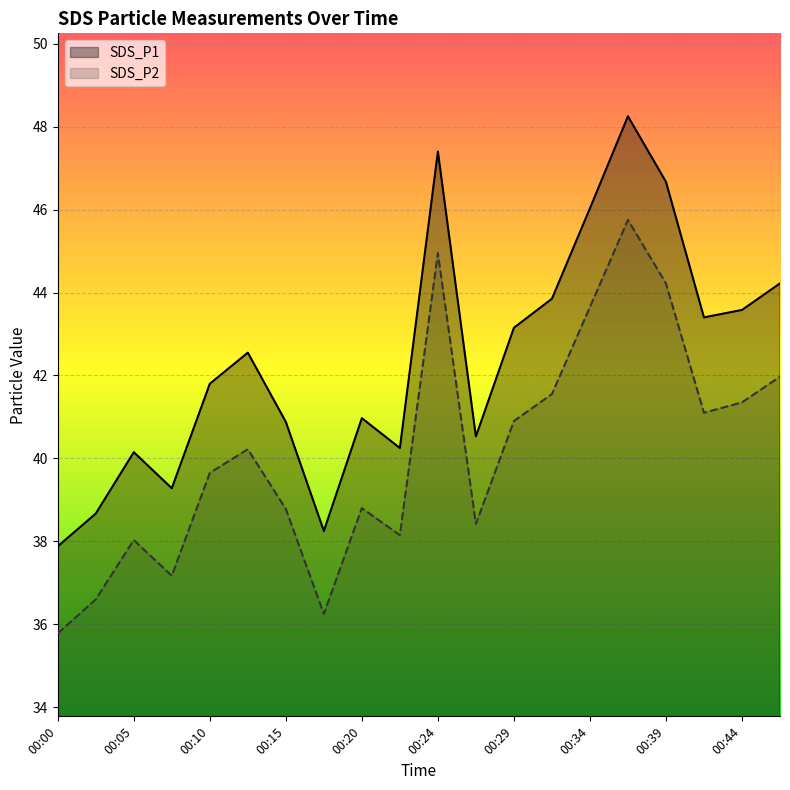

What is the value of the SDS_P2 point at the 11th from the left?

45.0